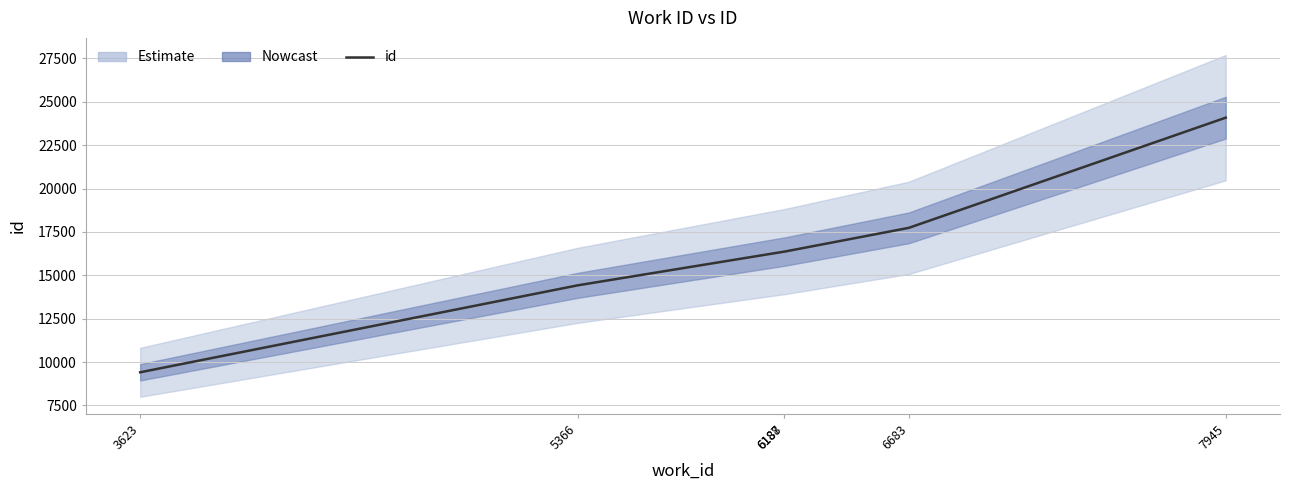

How many lines are shown in the chart?

1